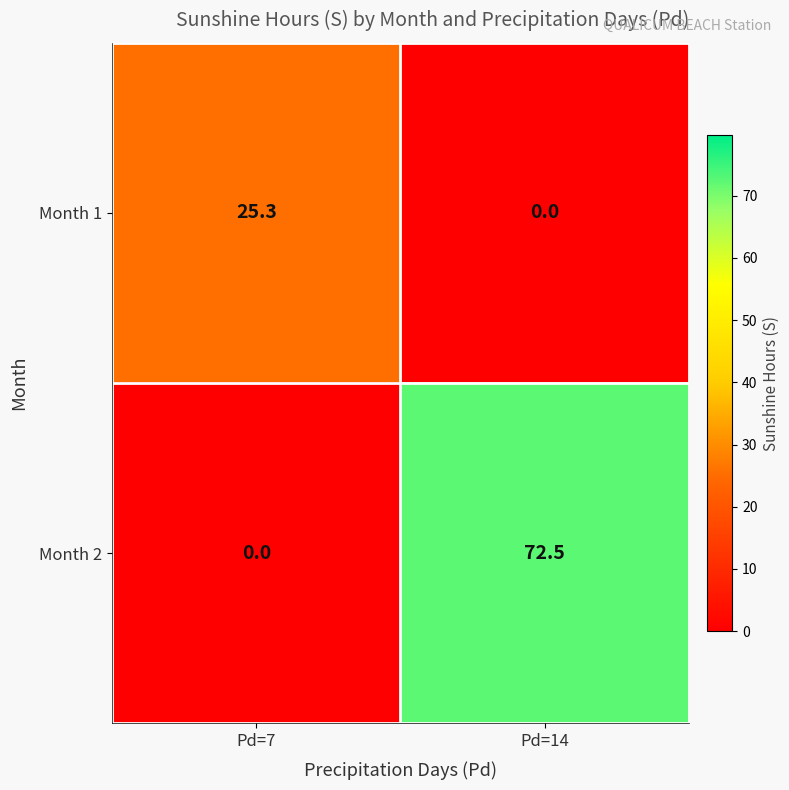

What is the sum of the Month 1 values at Pd=7 and Pd=14?

25.3